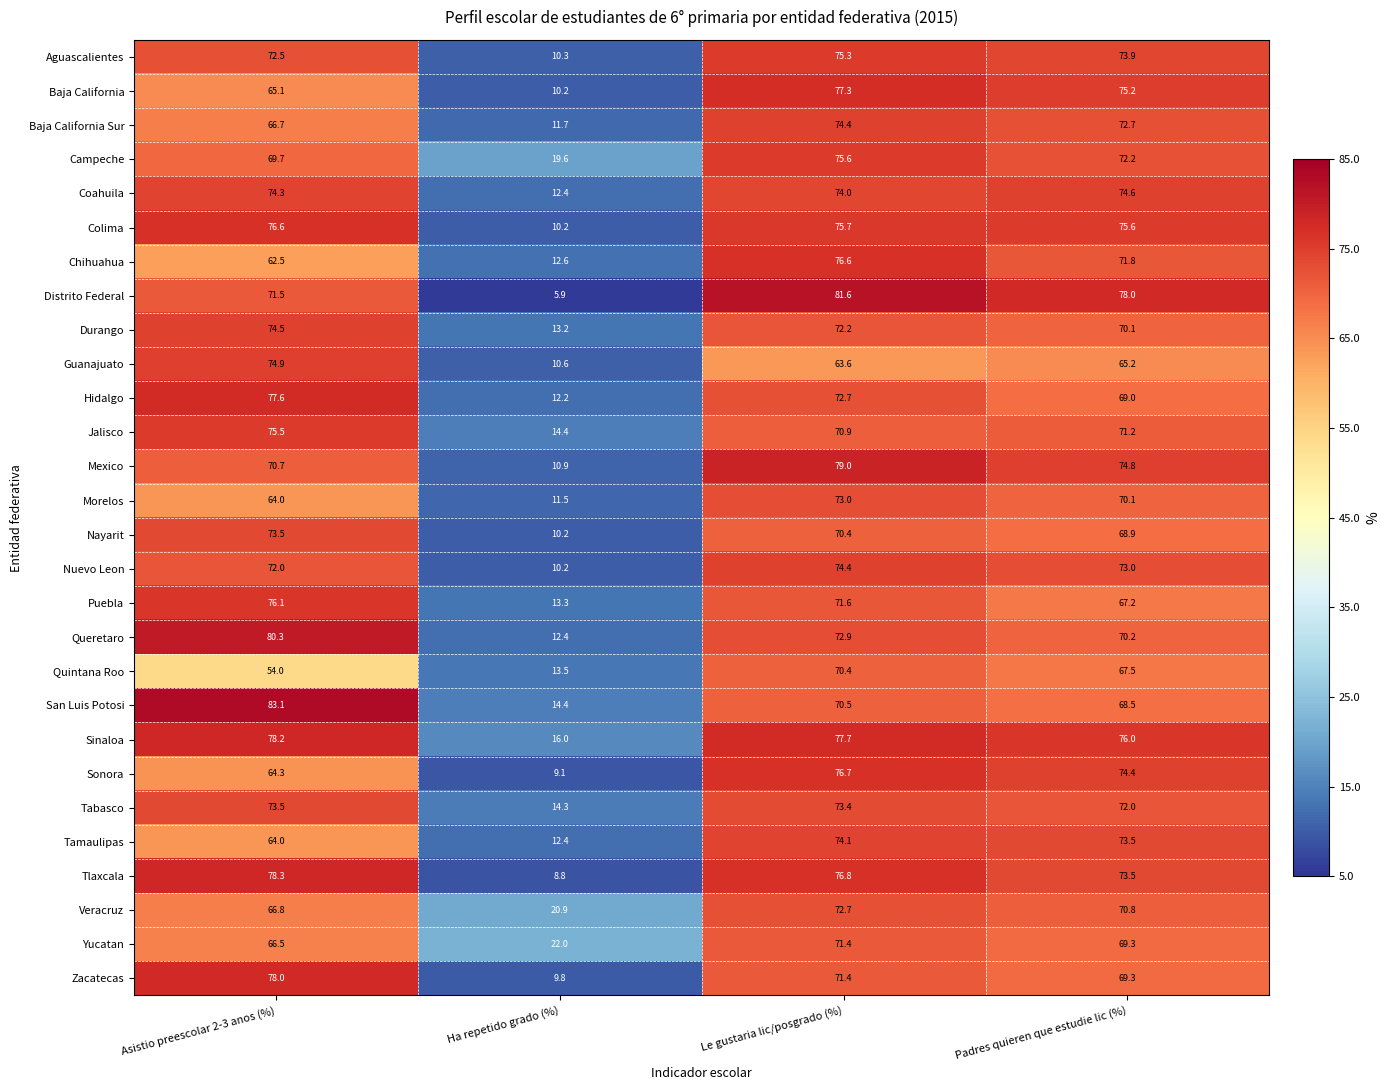

Which series has the largest total across all categories?

Sinaloa